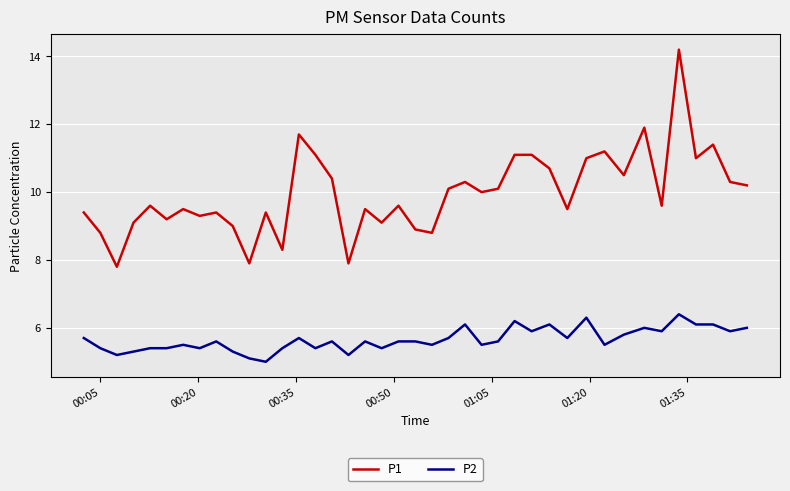

Which series has the largest total across all categories?

P1